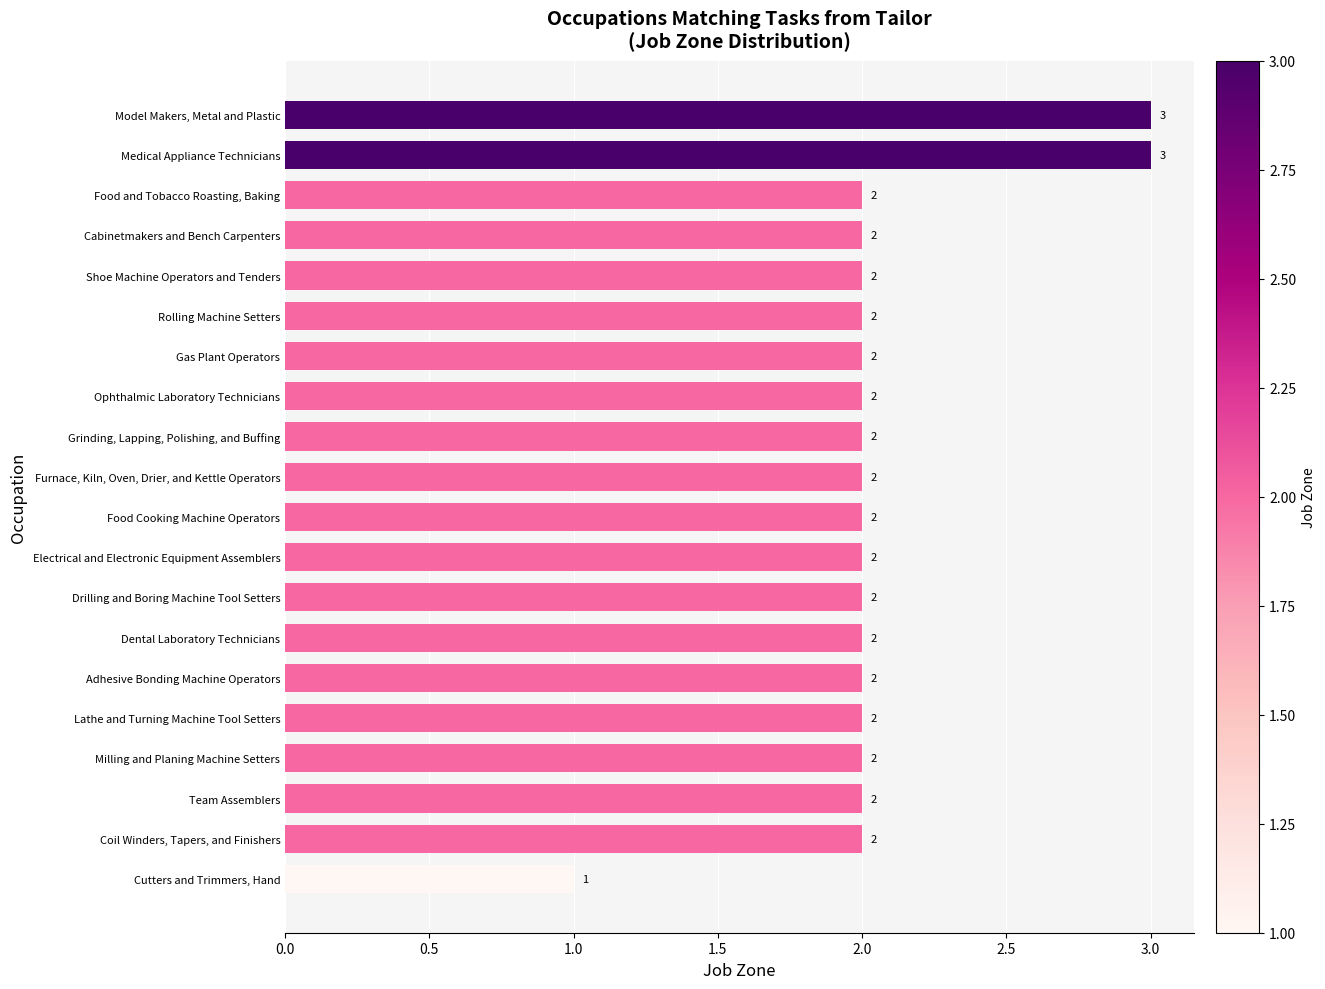

What is the maximum value shown in the chart?

3